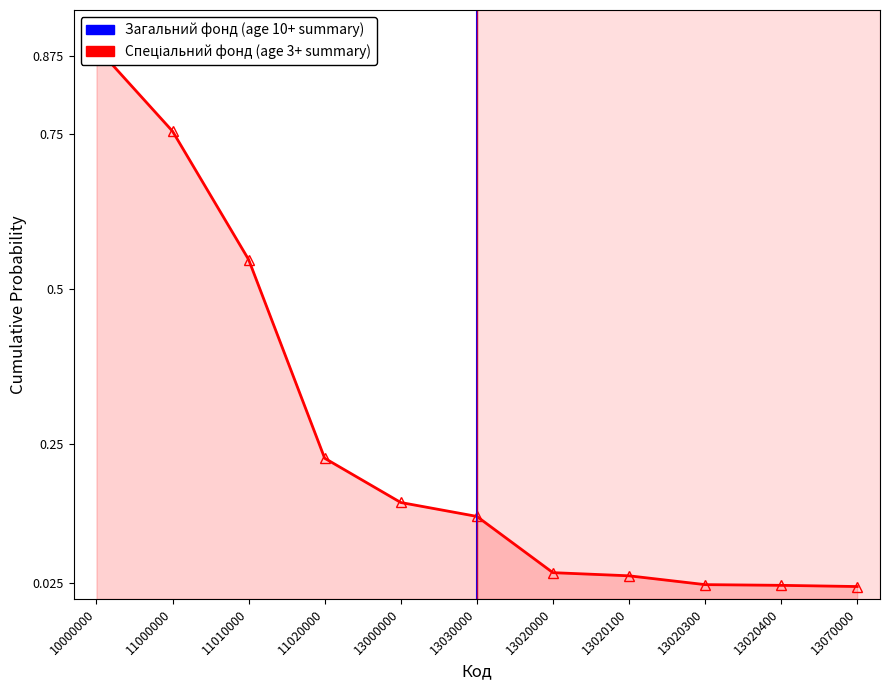

What is the difference between the maximum and minimum values?

0.9